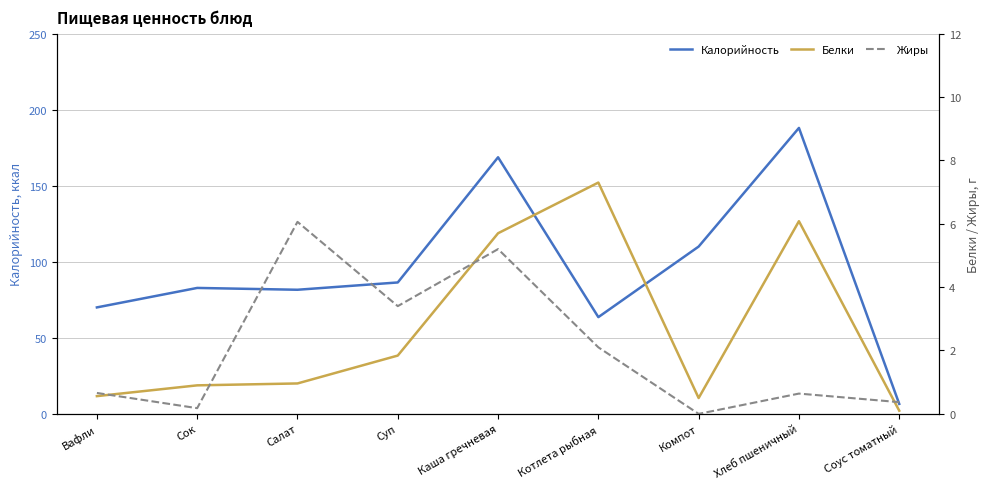

Where do Белки and Жиры first cross each other?

Вафли and Сок